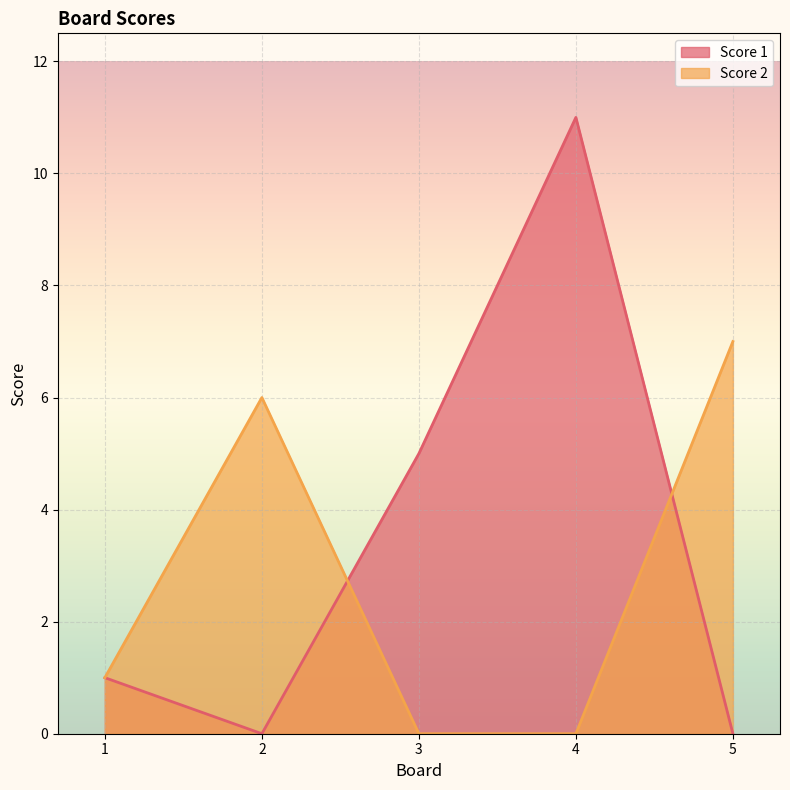

Reading right to left, list all the values displayed in this chart.

Score 1: 0	11	5	0	1
Score 2: 7	0	0	6	1